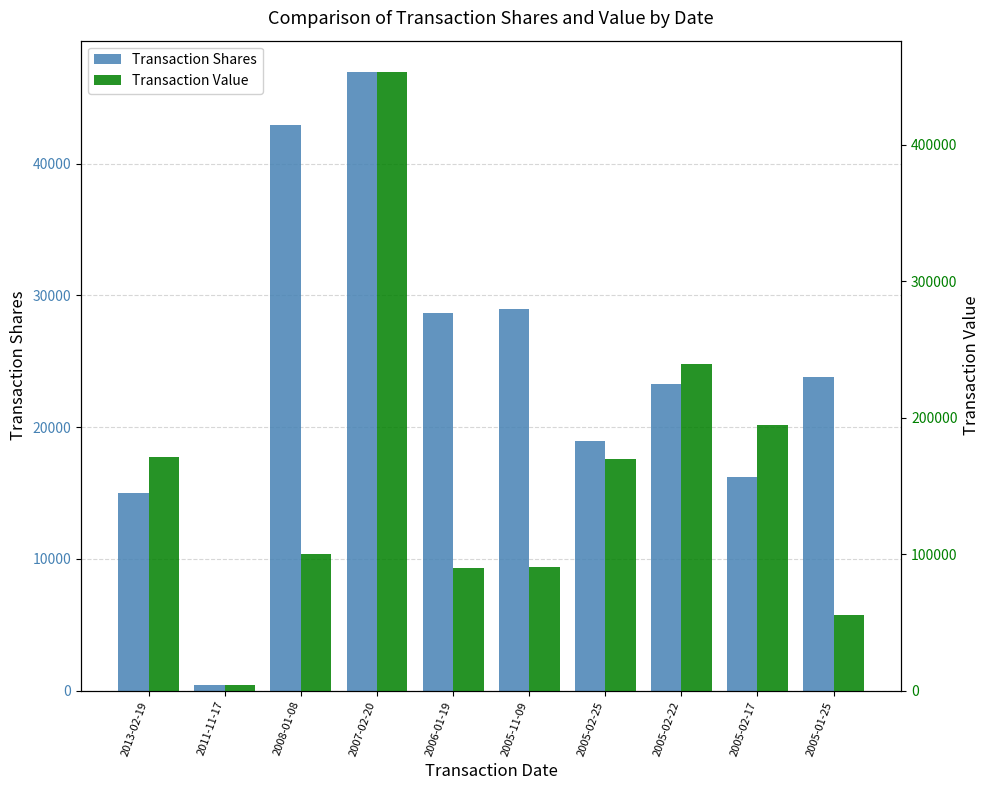

What is the lowest value of the Transaction Shares series?

400